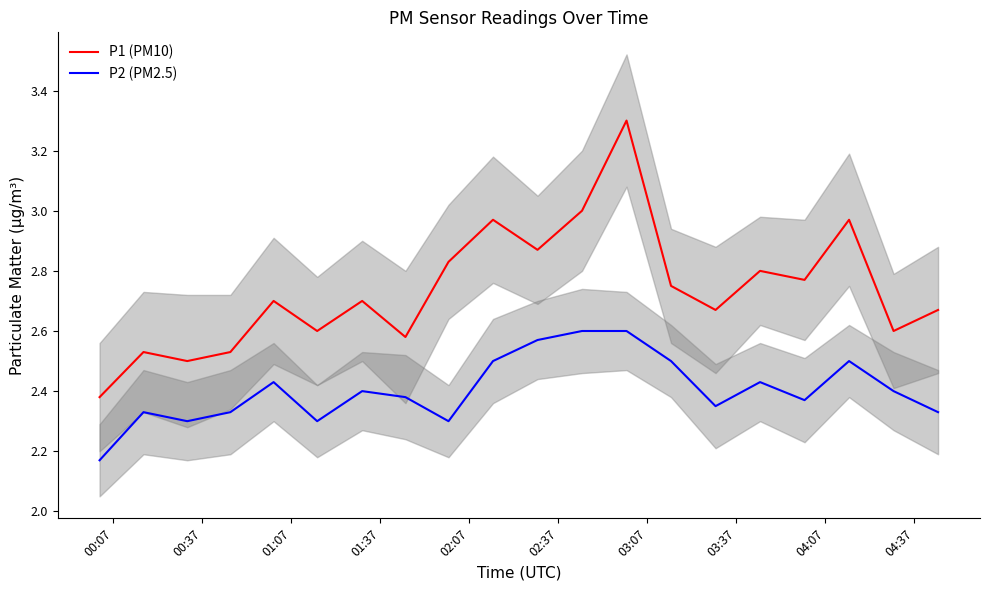

True or false: P1 (PM10) and P2 (PM2.5) cross at least once.

False